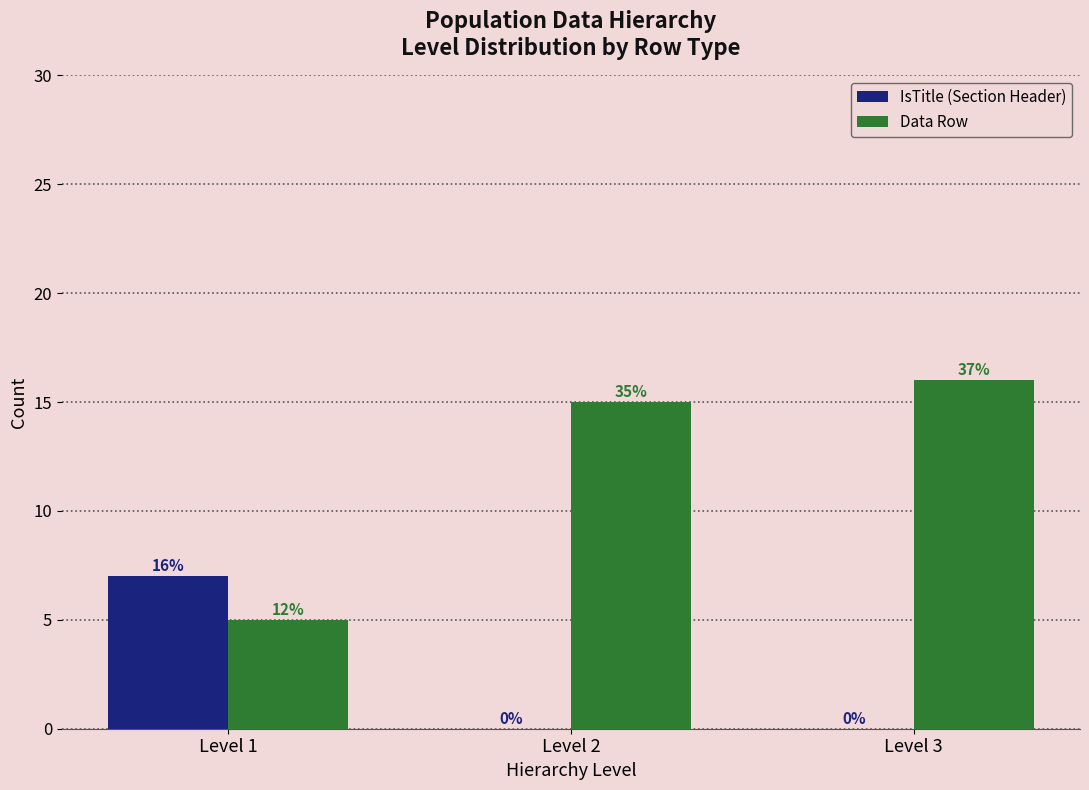

Reading left to right, extract all data points from this chart.

IsTitle (Section Header): Level 1=7	Level 2=0	Level 3=0
Data Row: Level 1=5	Level 2=15	Level 3=16